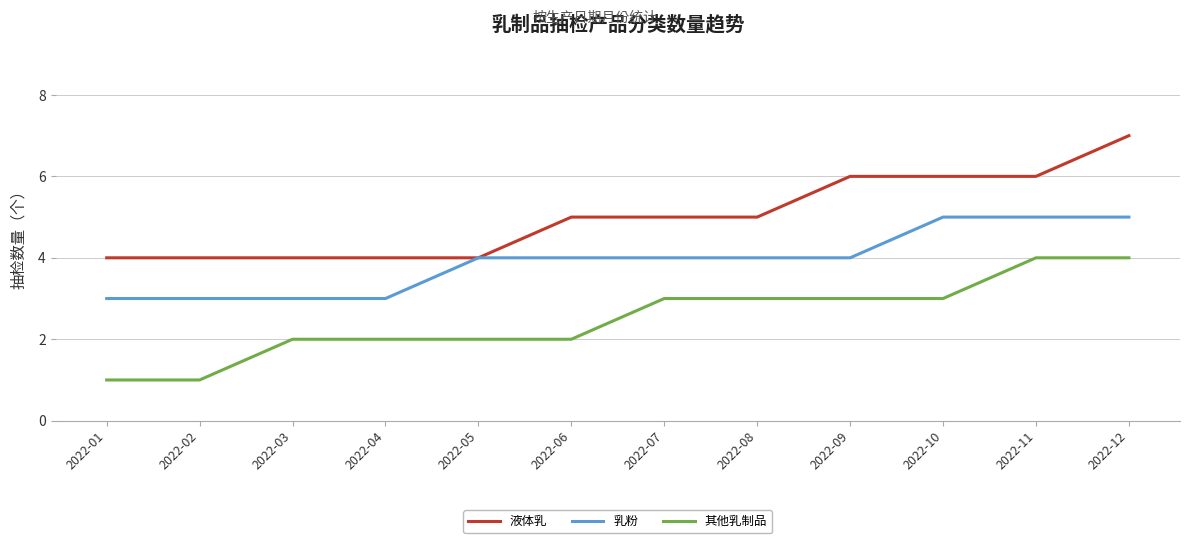

How many lines are shown in the chart?

3